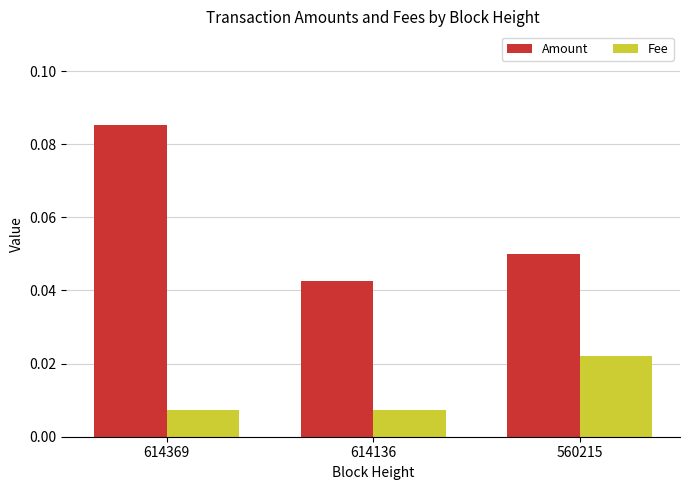

How many bars are there in each group?

2